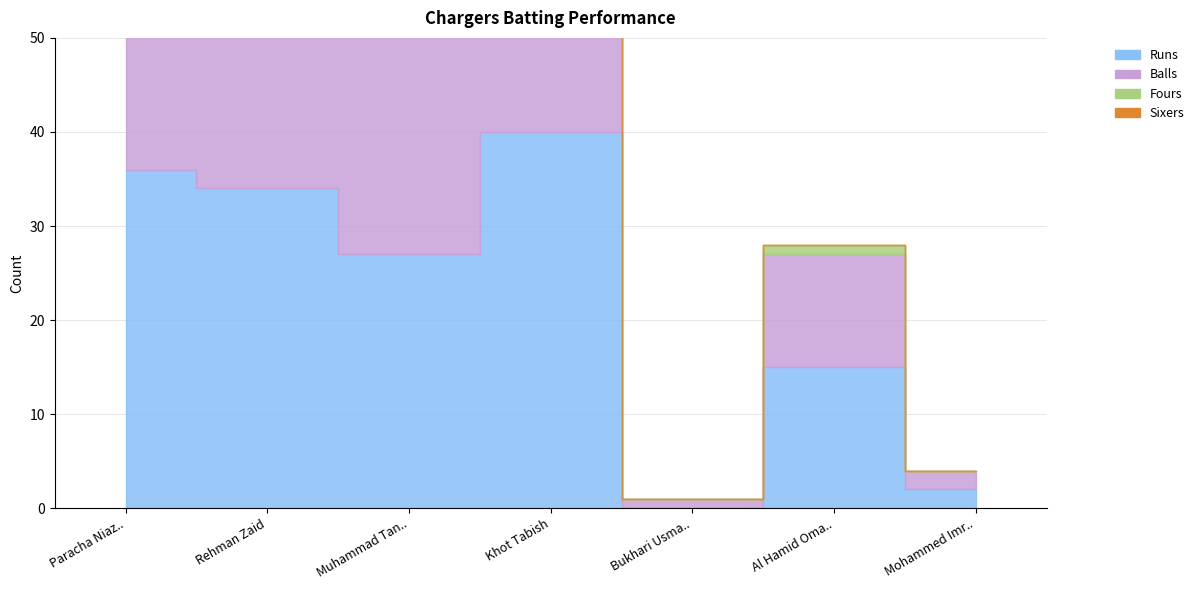

Between Paracha Niaz Ahmed and Al Hamid Omair, which series saw the biggest shift?

Balls